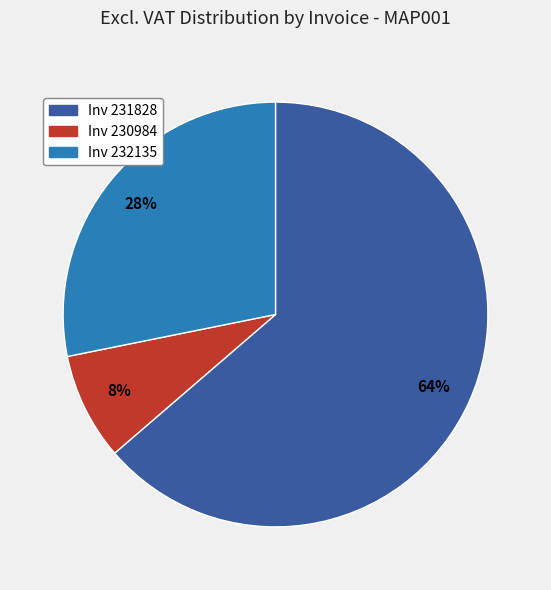

To the nearest percent, what is the average slice percentage?

33%